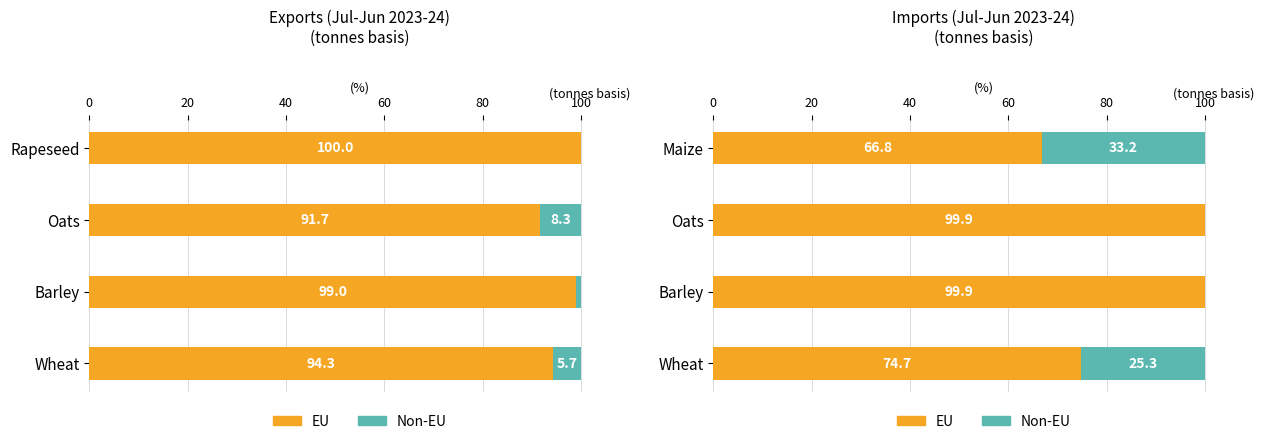

The EU series shows 117.2 at Maize. True or false?

False